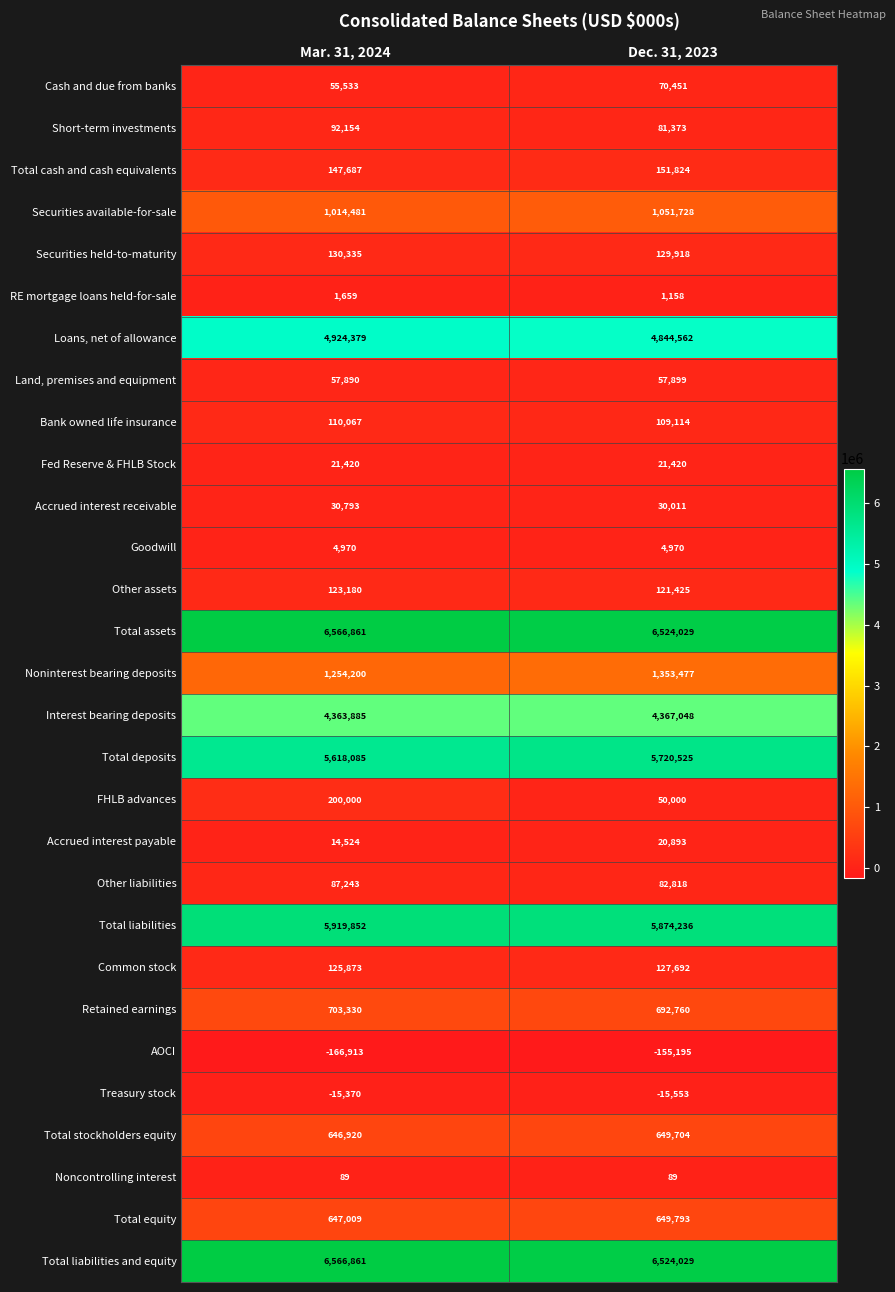

Between Mar. 31, 2024 and Dec. 31, 2023, which series saw the biggest shift?

FHLB advances